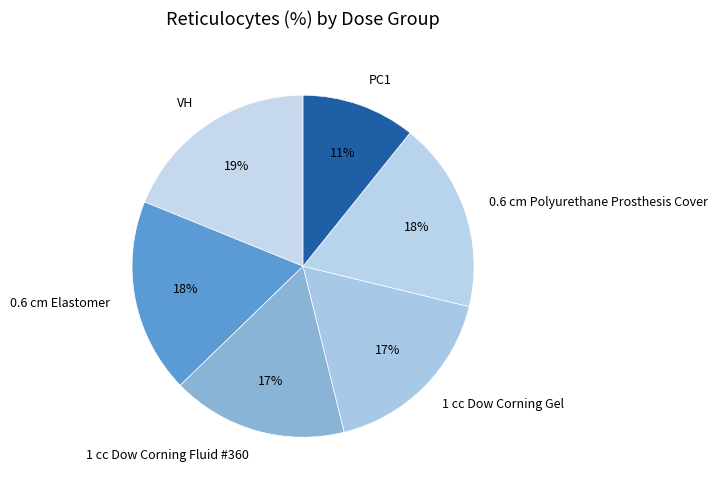

Is there a majority slice in this chart?

No